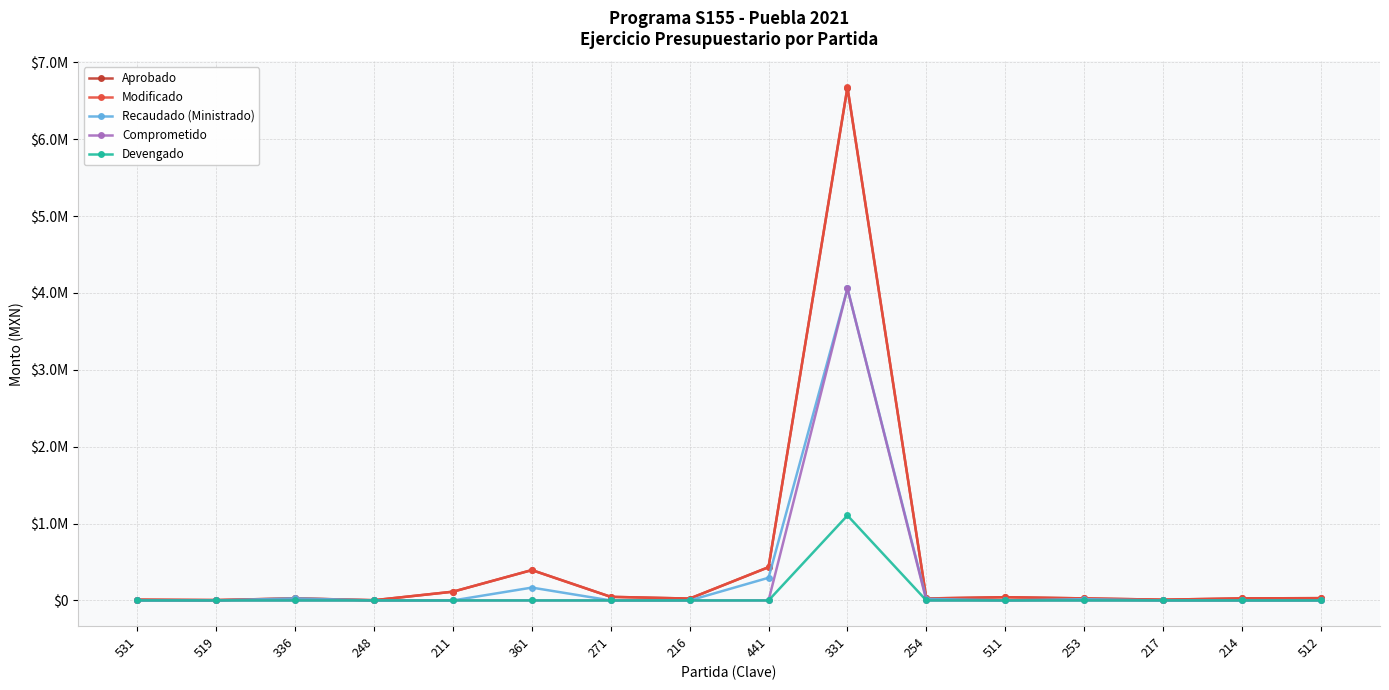

Is this an area chart (filled region under the line)?

No